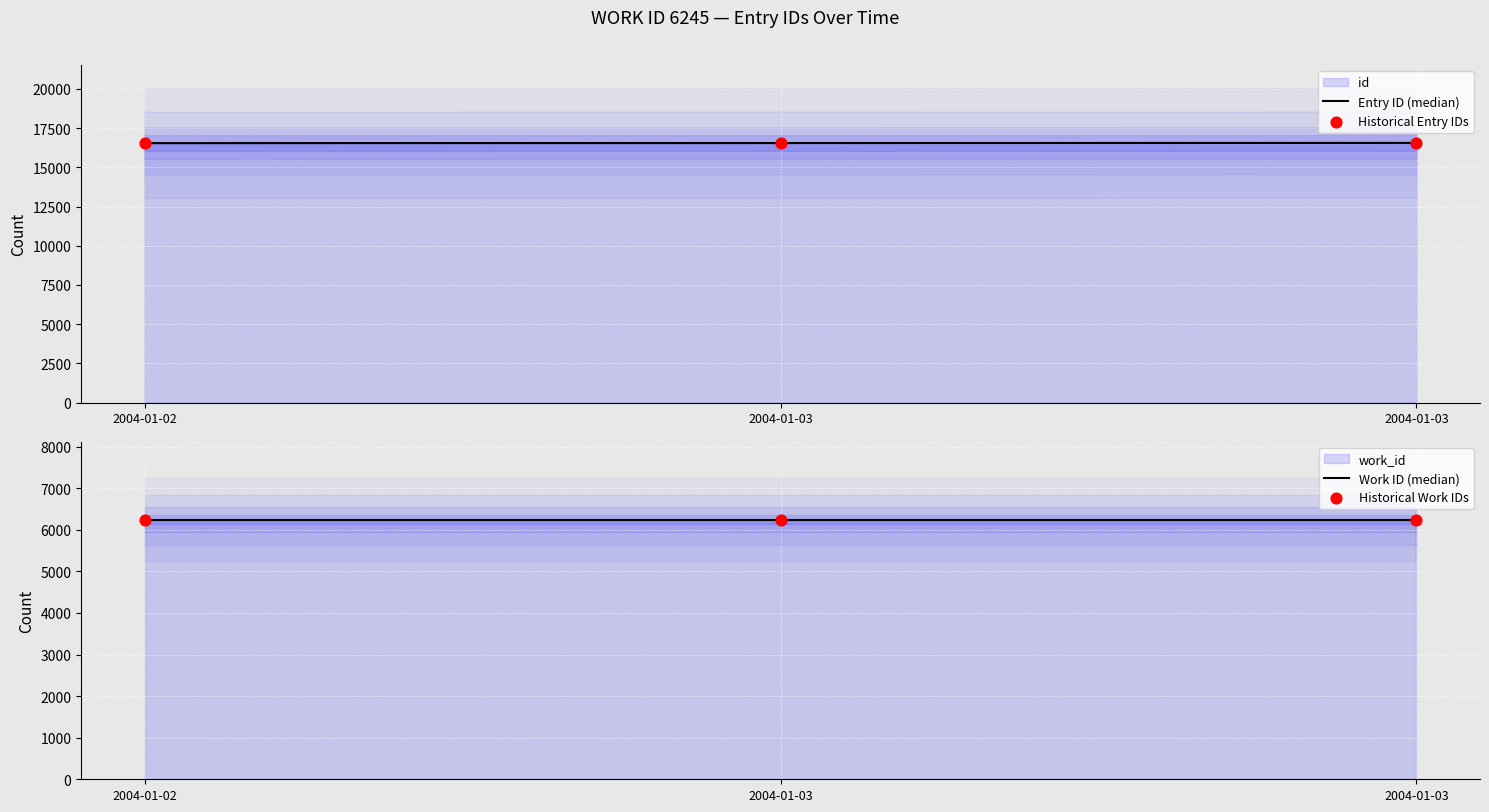

At which category is the sum across all series the highest?

2004-01-03